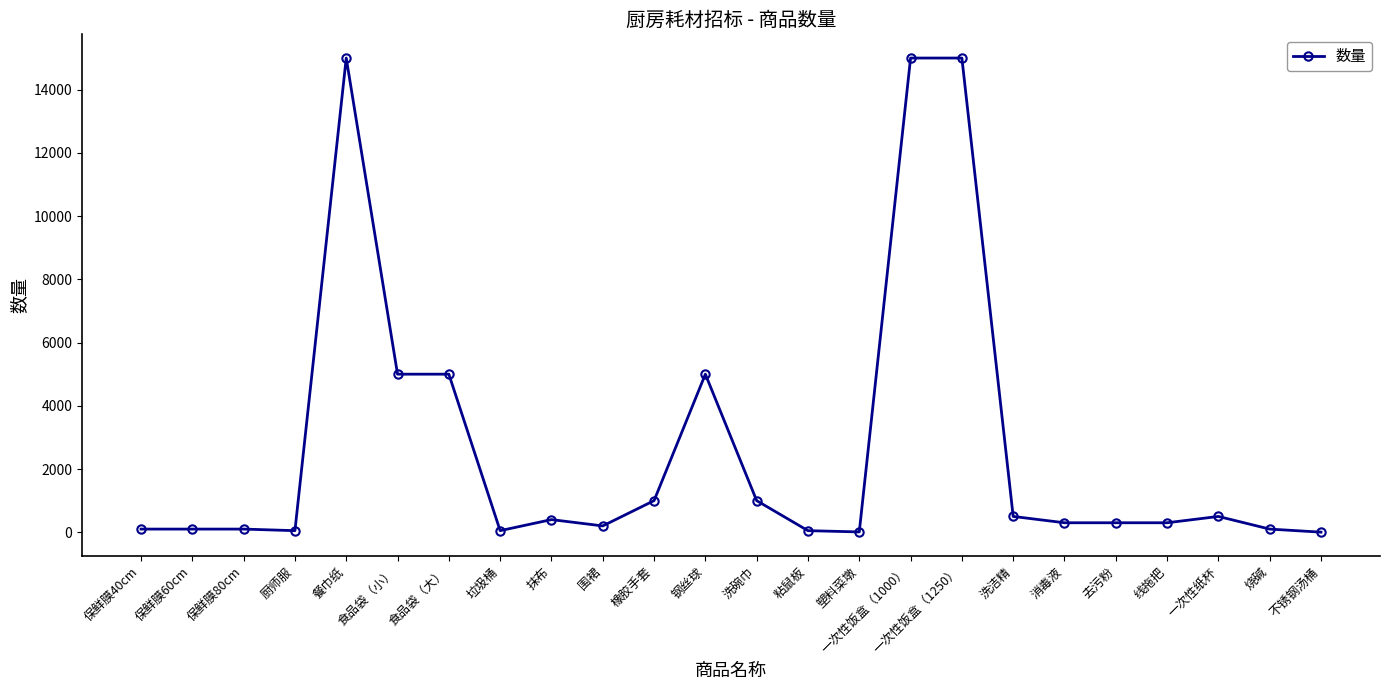

True or false: there are more than 2 points higher than both neighbors.

True